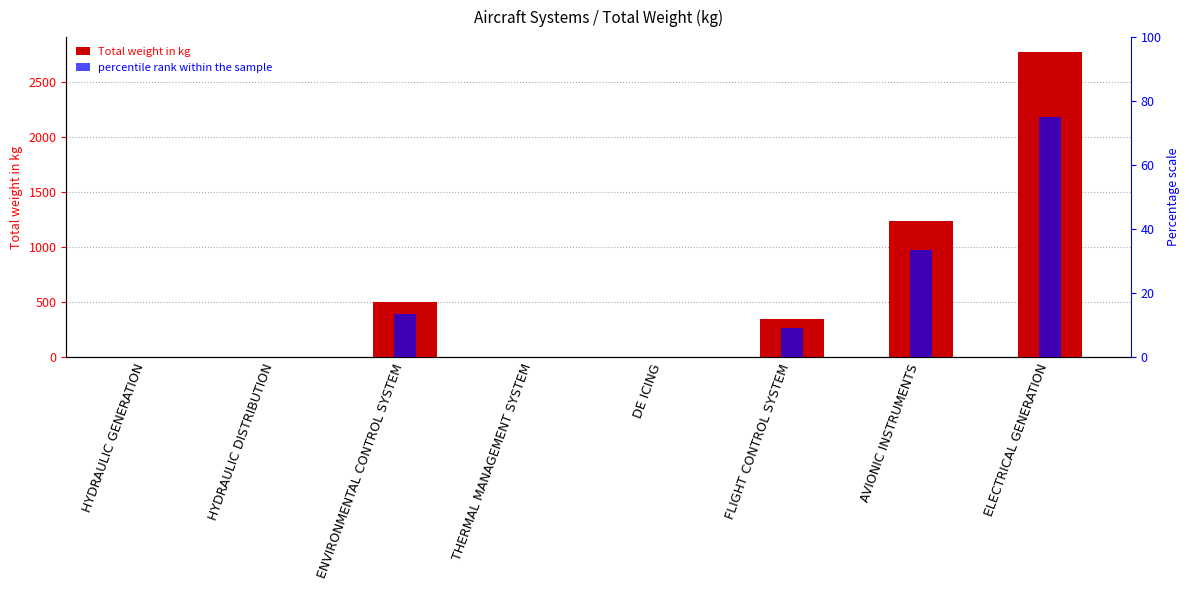

What are all the series names shown in the legend?

Total weight in kg, percentile rank within the sample